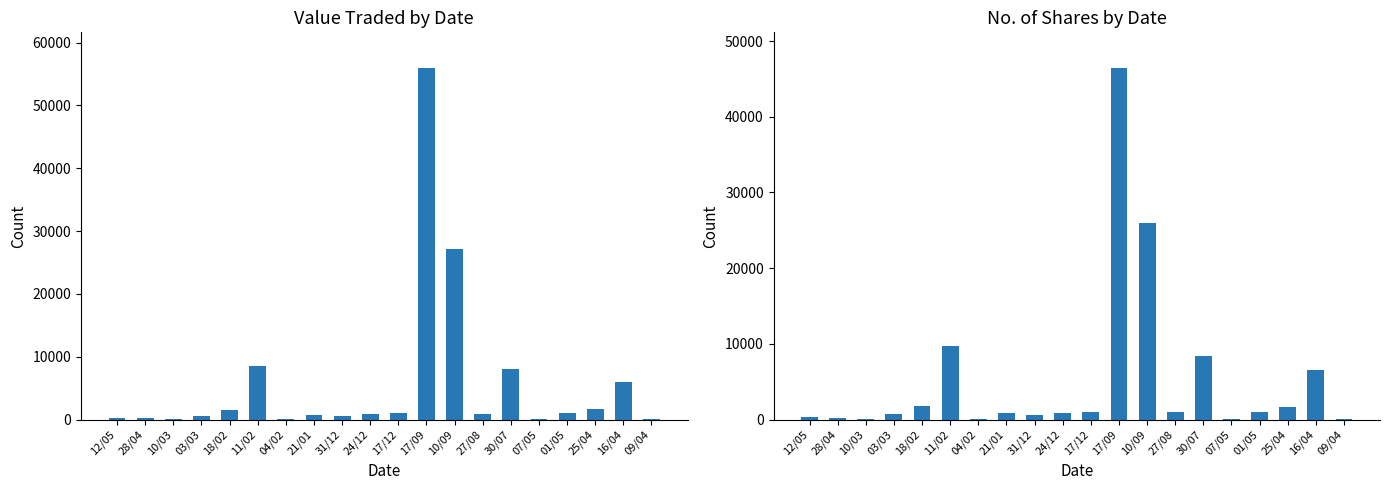

What is the average value of the No. of Shares series?

5382